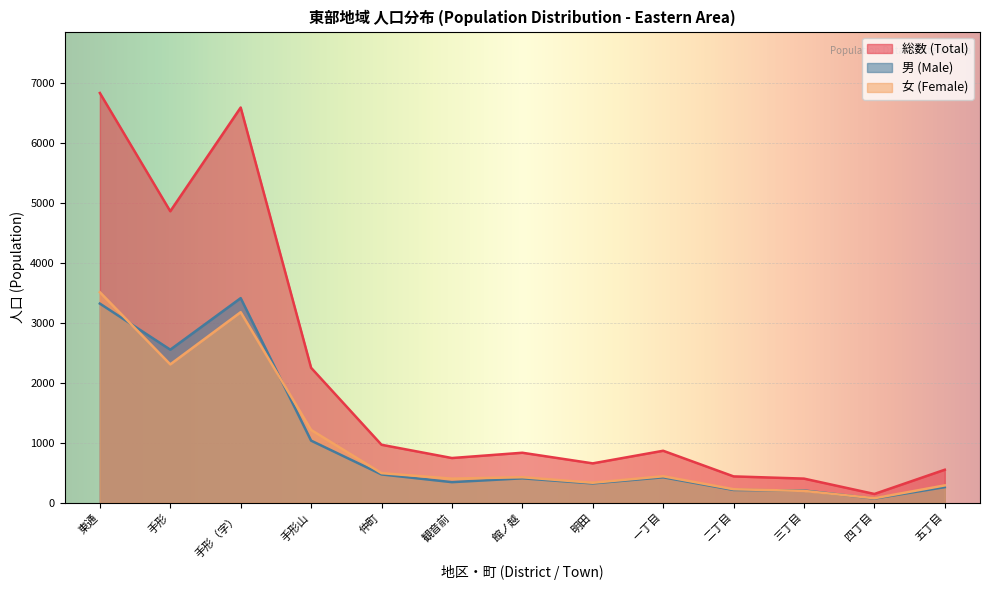

The 男 (Male) series shows 425 at 一丁目. True or false?

True